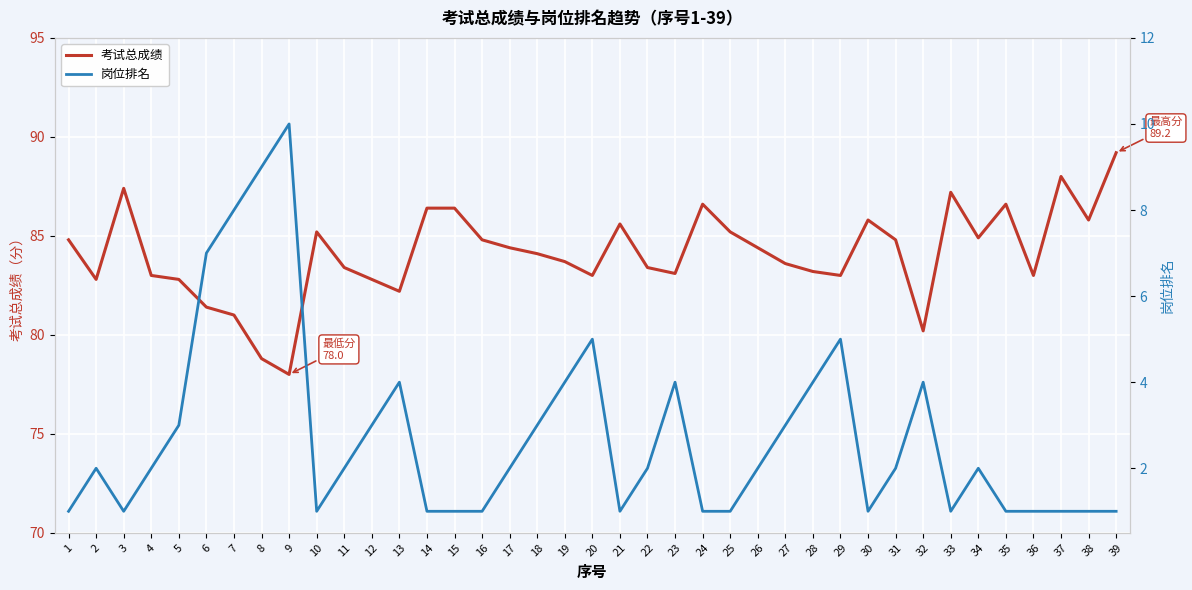

True or false: 考试总成绩 and 岗位排名 intersect in this chart.

False